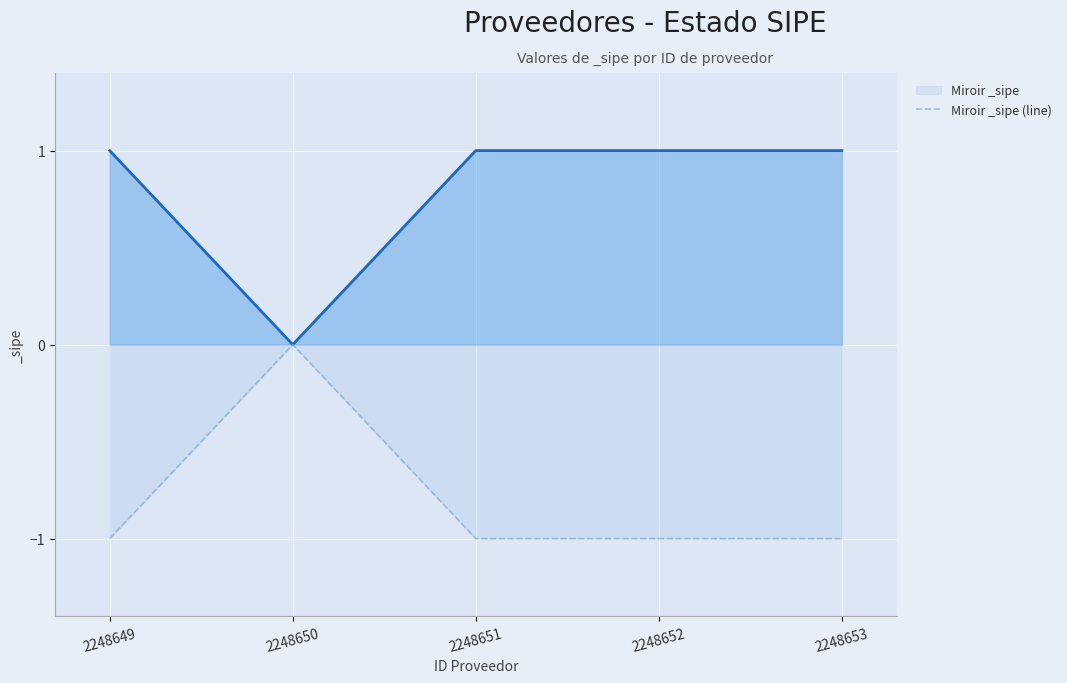

Is it true that Miroir _sipe (line) equals -1 at 2248649?

True